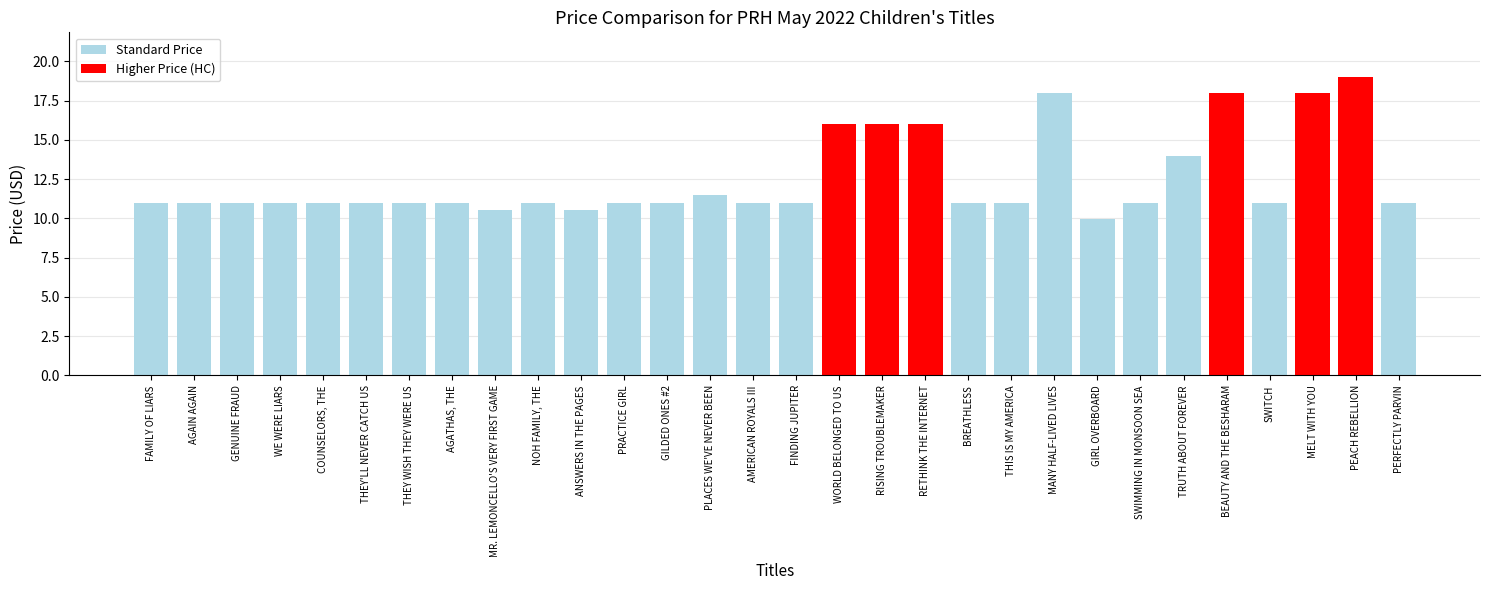

Is it true that the value at BEAUTY AND THE BESHARAM is 30.7?

False